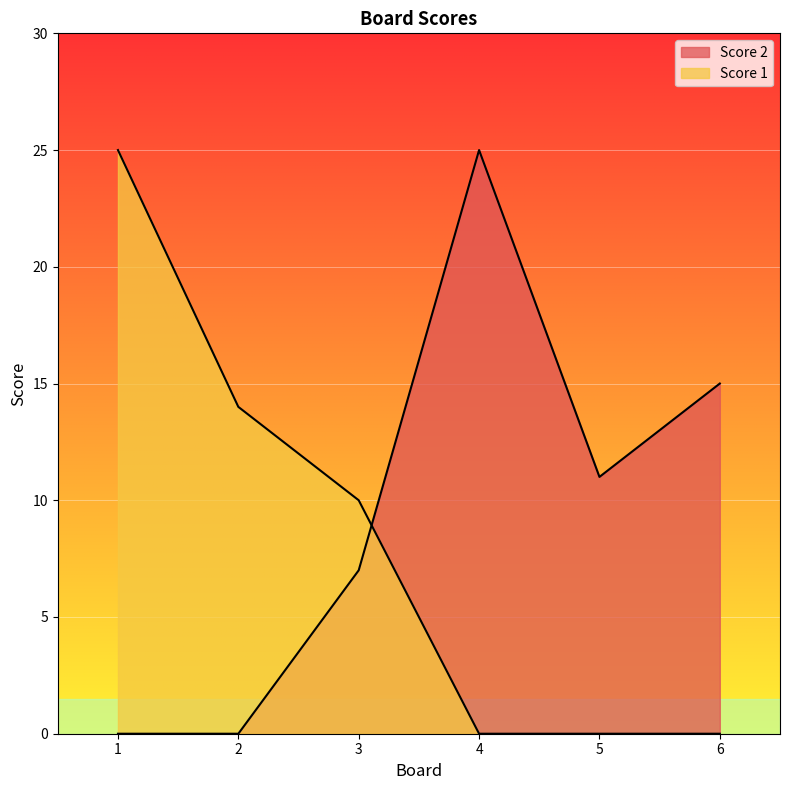

What is the difference between the Score 2 values at 5 and 2?

11